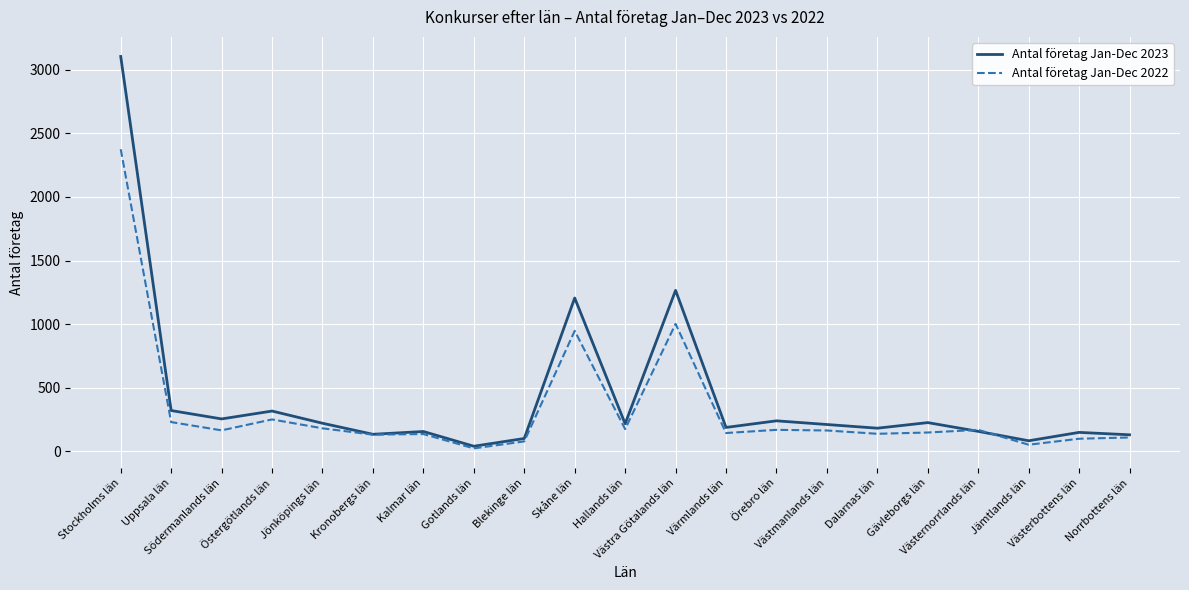

List the series in order of their overall mean, lowest first.

Antal företag Jan-Dec 2022, Antal företag Jan-Dec 2023